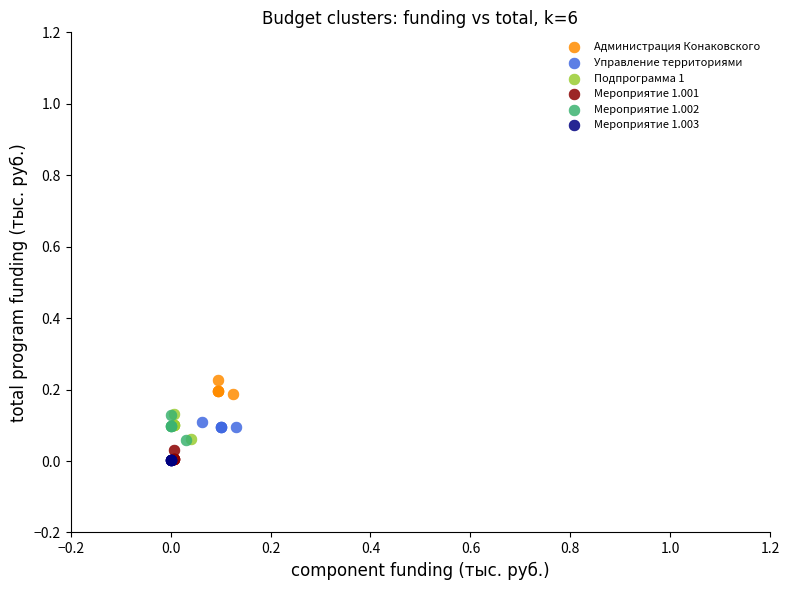

Which series contains the highest Y value?

Администрация Конаковского